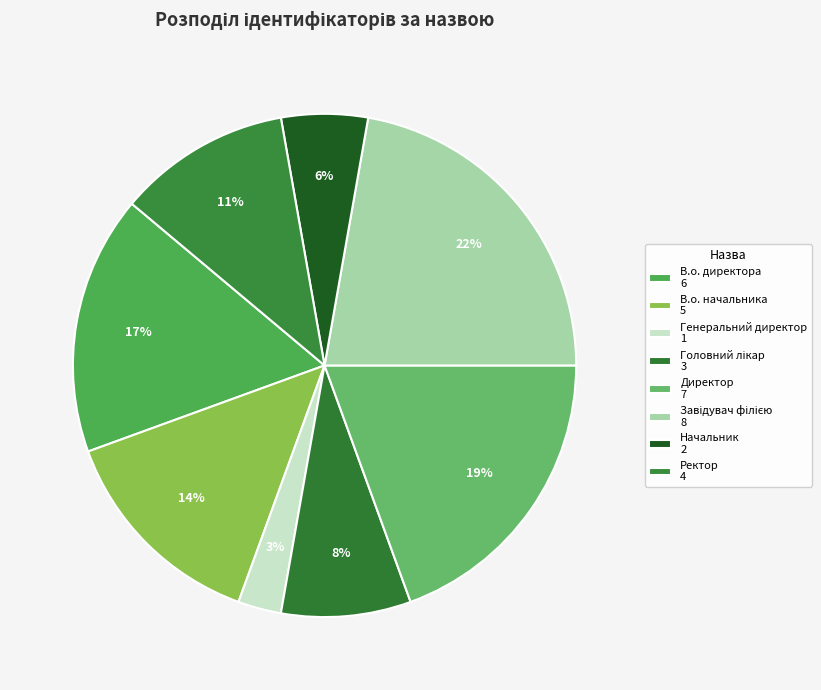

What percentage is the Ректор slice, to the nearest percent?

11%